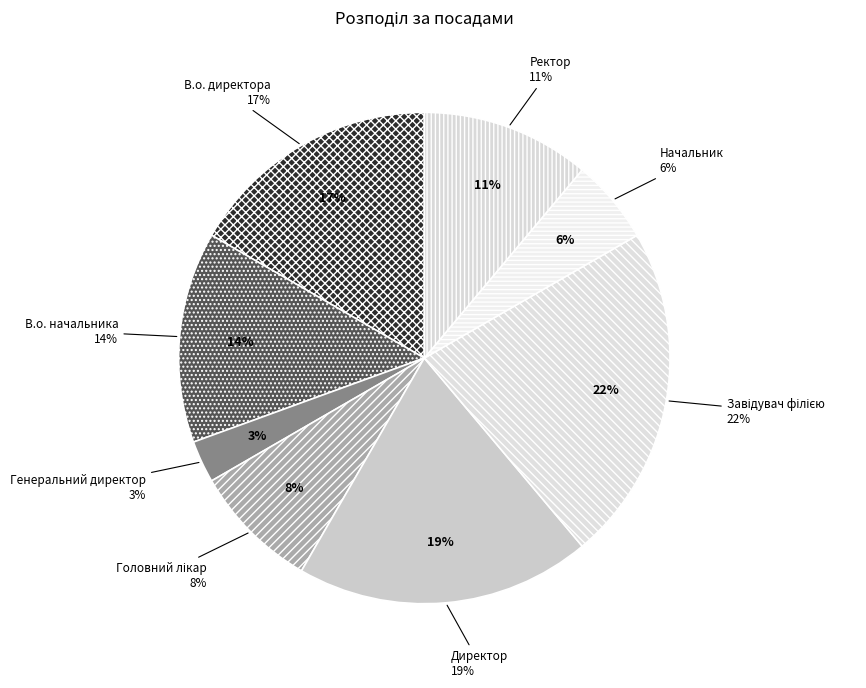

What is the total percentage of Генеральний директор and Головний лікар?

11.1%